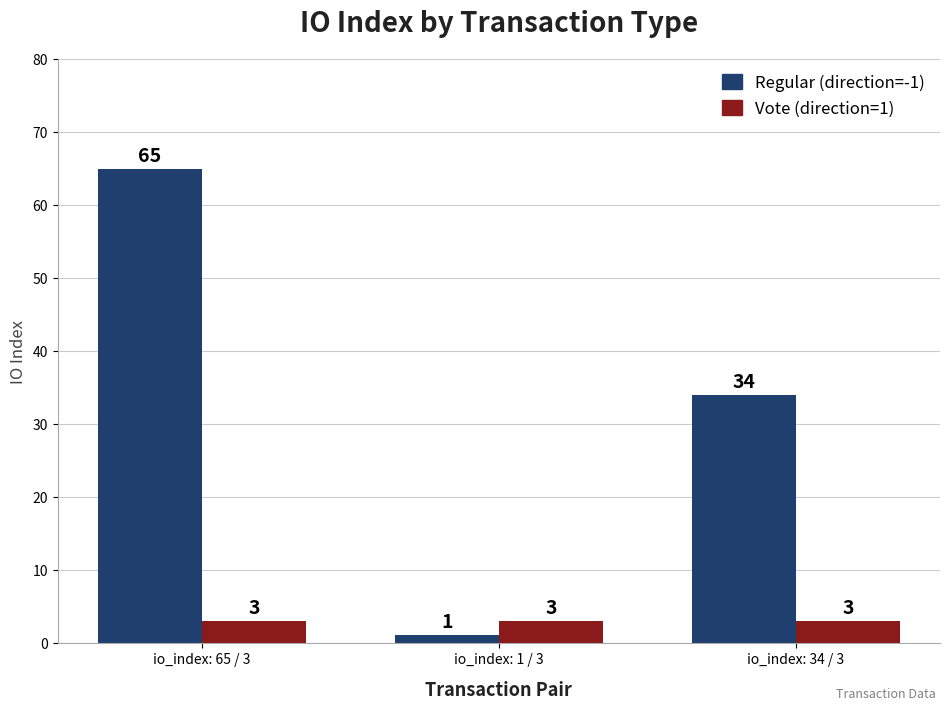

The value of Regular (direction=-1) at io_index: 65 / 3 is 91. True or false?

False